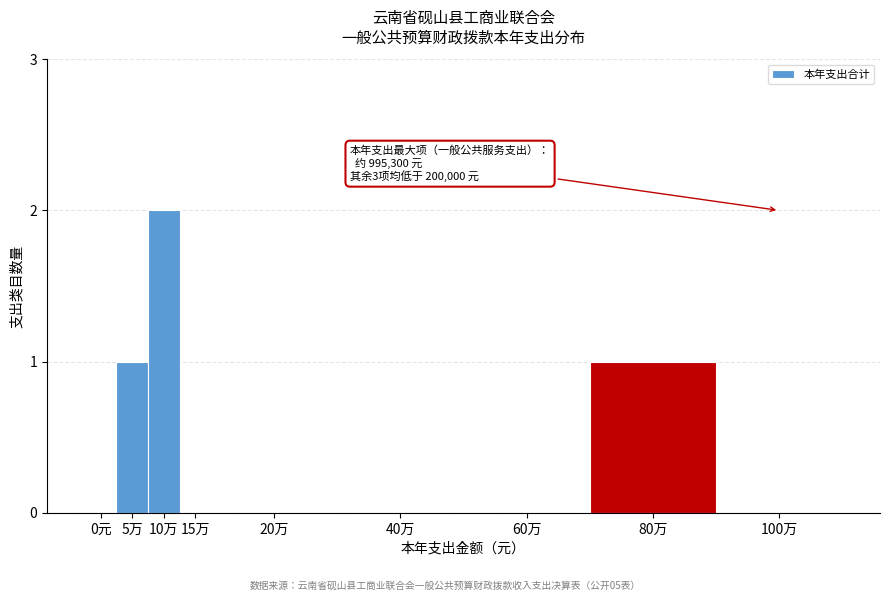

Reading right to left, transcribe all the data shown in this chart.

100万=0	80万=1	60万=0	40万=0	20万=0	15万=0	10万=2	5万=1	0元=0